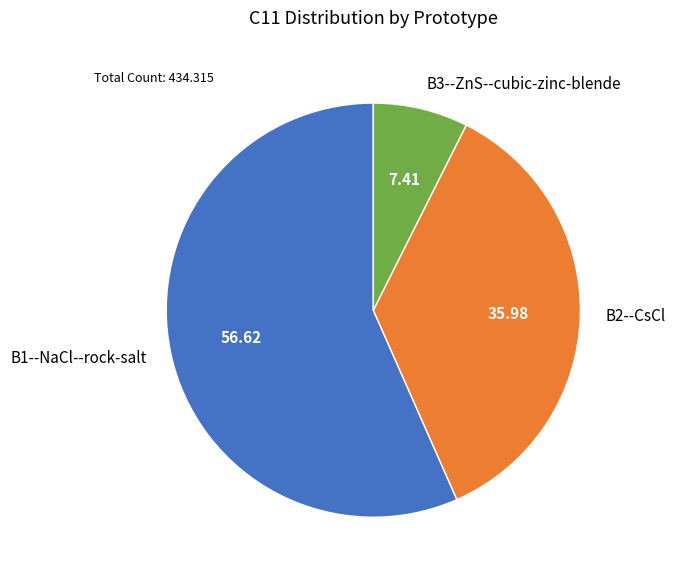

True or false: B2--CsCl accounts for 36% of the total.

True